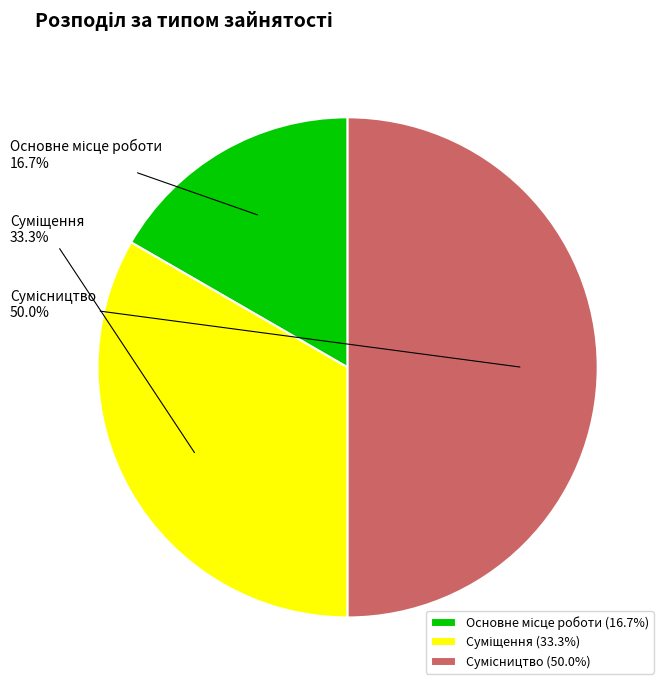

True or false: Основне місце роботи accounts for 17% of the total.

True